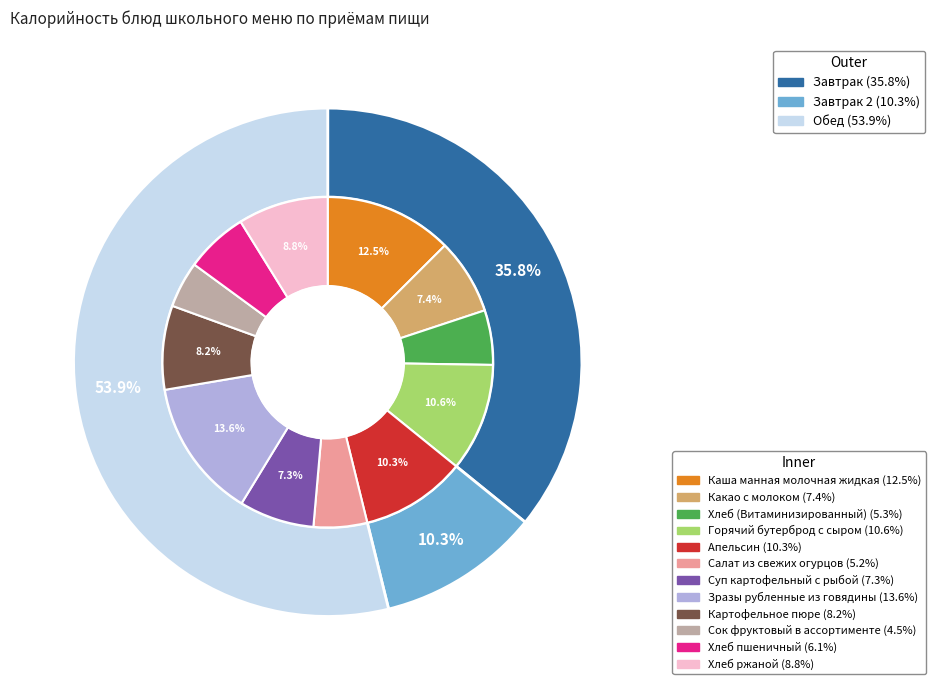

Is the sum of Хлеб пшеничный and Каша манная молочная жидкая greater than half?

No